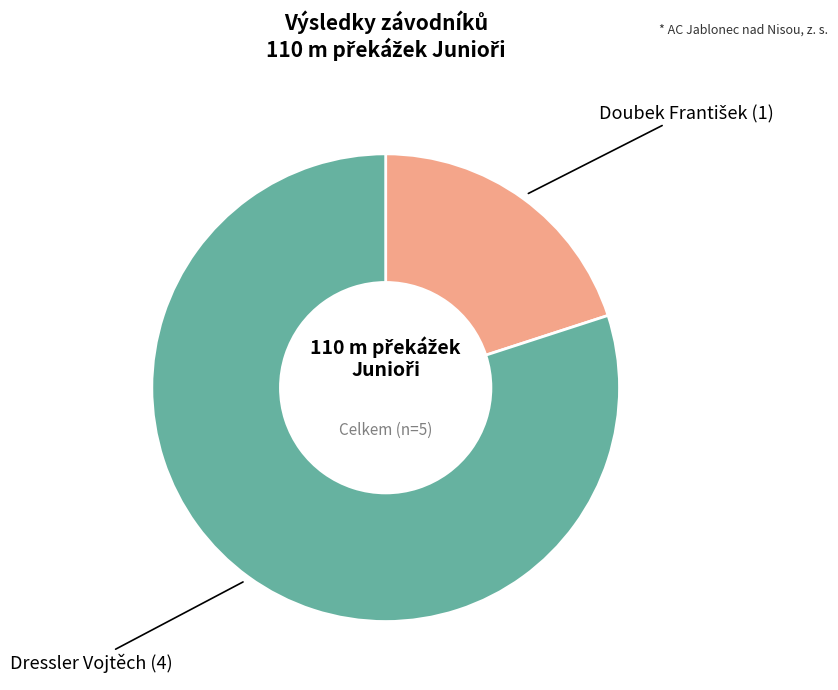

Is there a majority slice in this chart?

Yes